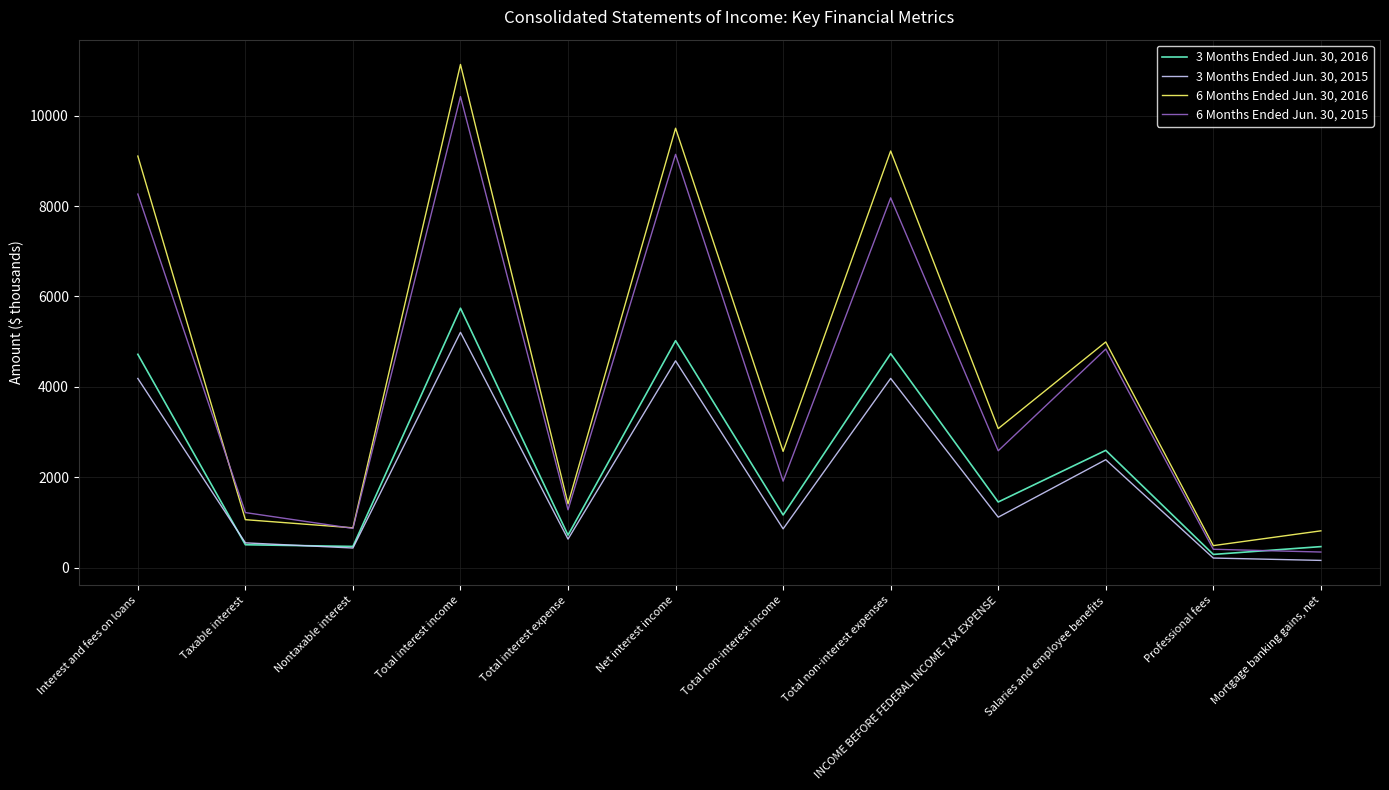

Between Total non-interest income and Total non-interest expenses, which series saw the biggest shift?

6 Months Ended Jun. 30, 2016